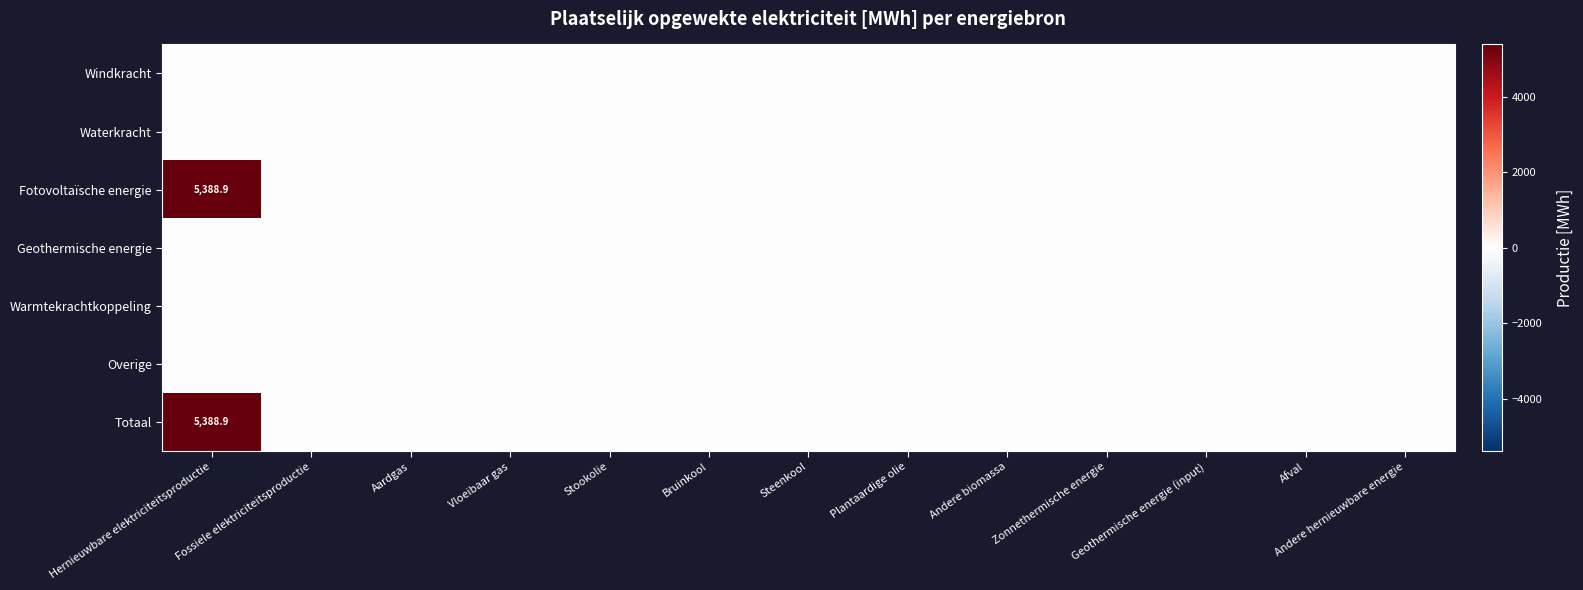

Is it true that Totaal equals 2324.7 at Vloeibaar gas?

False